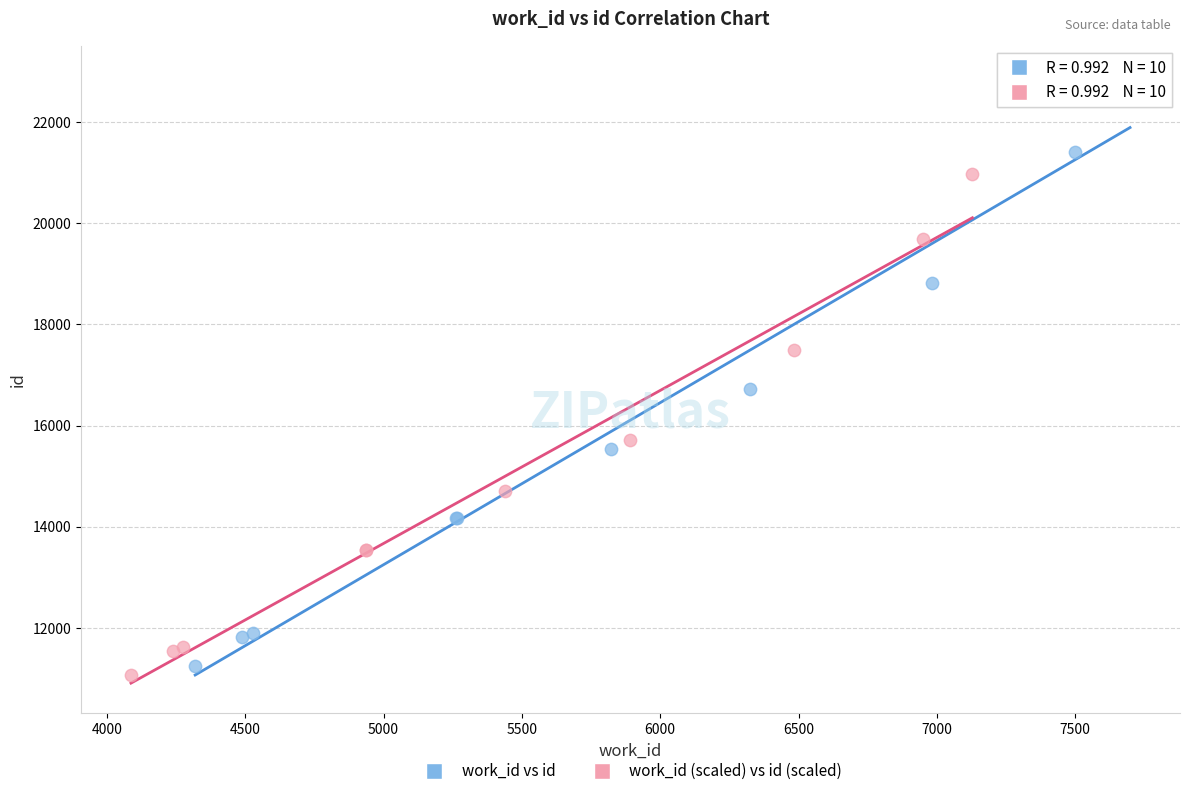

Which series reaches the maximum Y coordinate?

work_id vs id